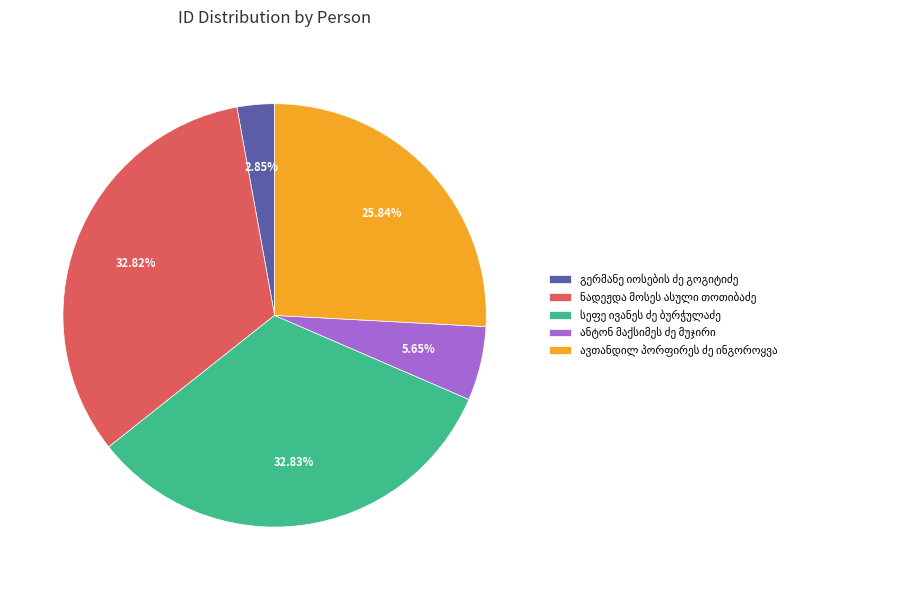

Is there any slice that represents more than half of the pie?

No